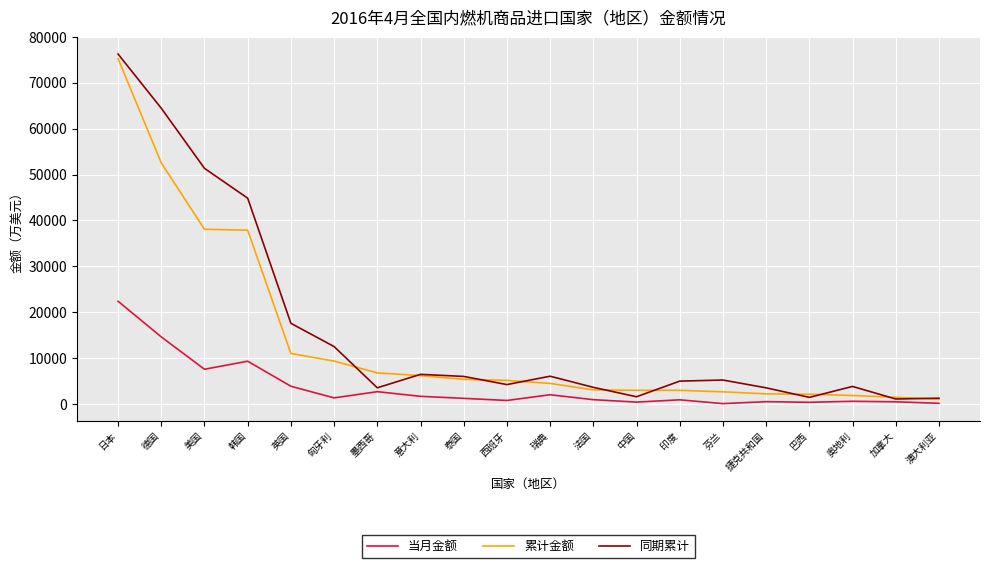

True or false: 累计金额 has a value of 89028.0 at 德国.

False